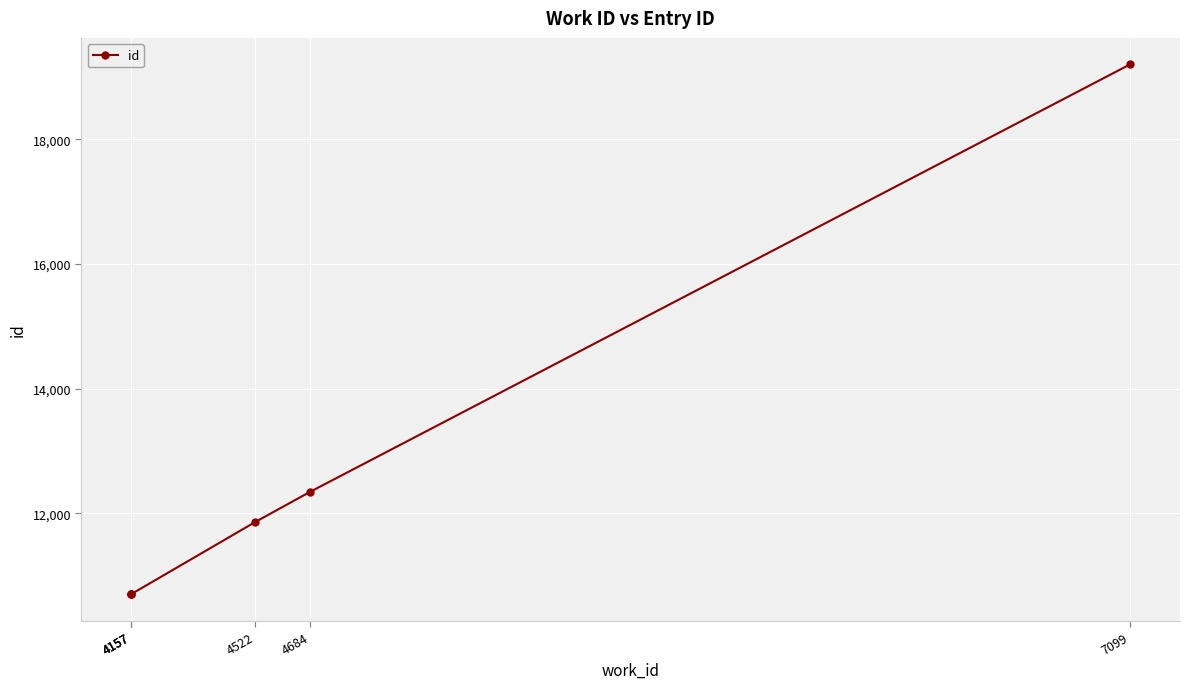

Which has a higher value, 4157 or 4522?

4522